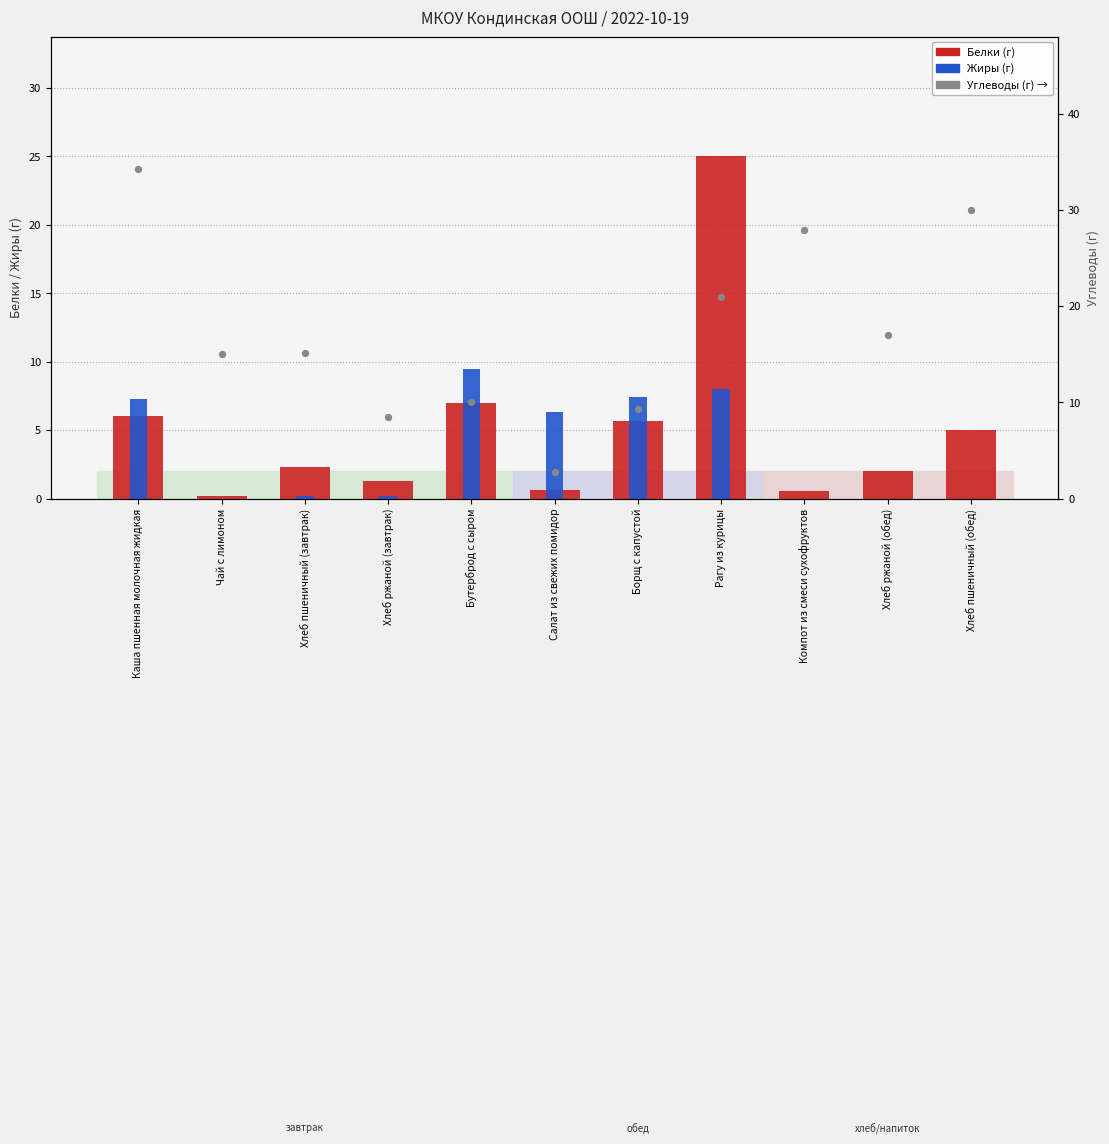

What are all the series names shown in the legend?

Белки, Жиры, Углеводы